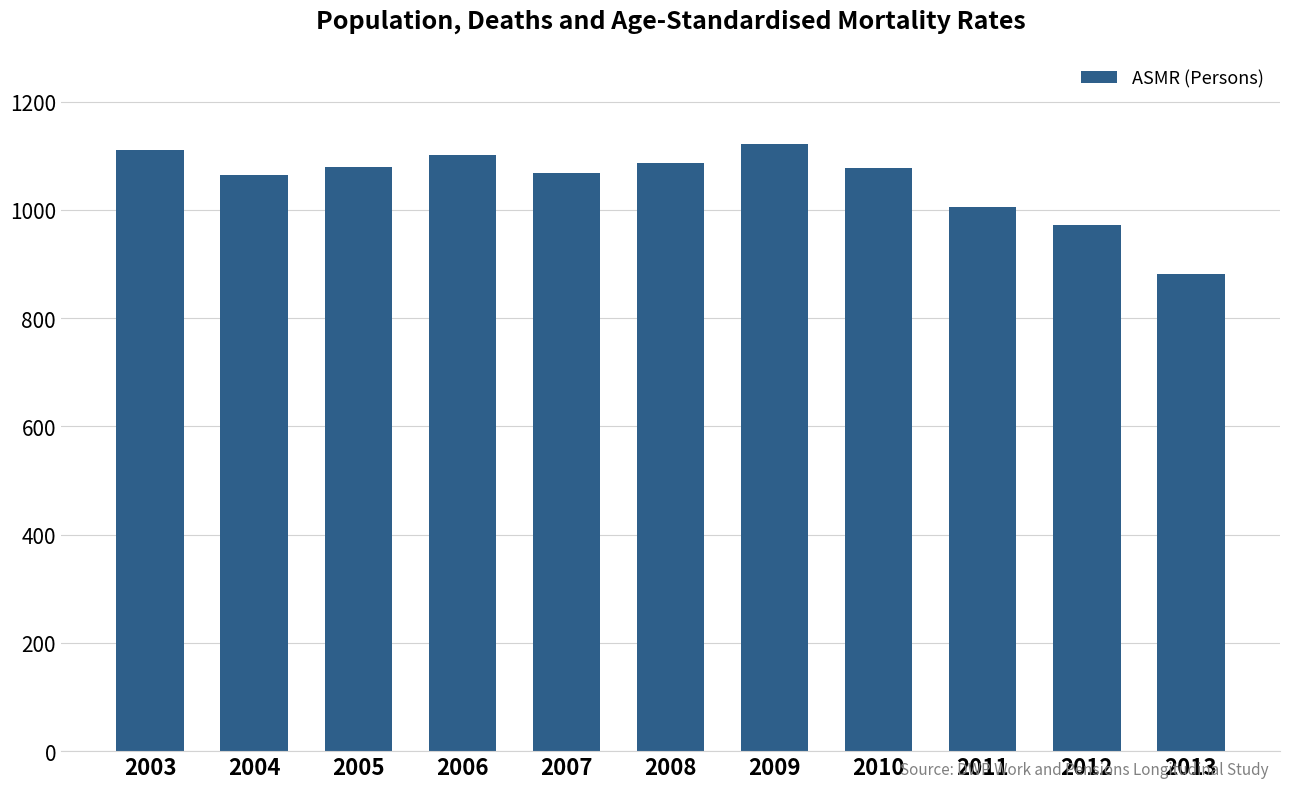

How many series are shown in this chart?

1